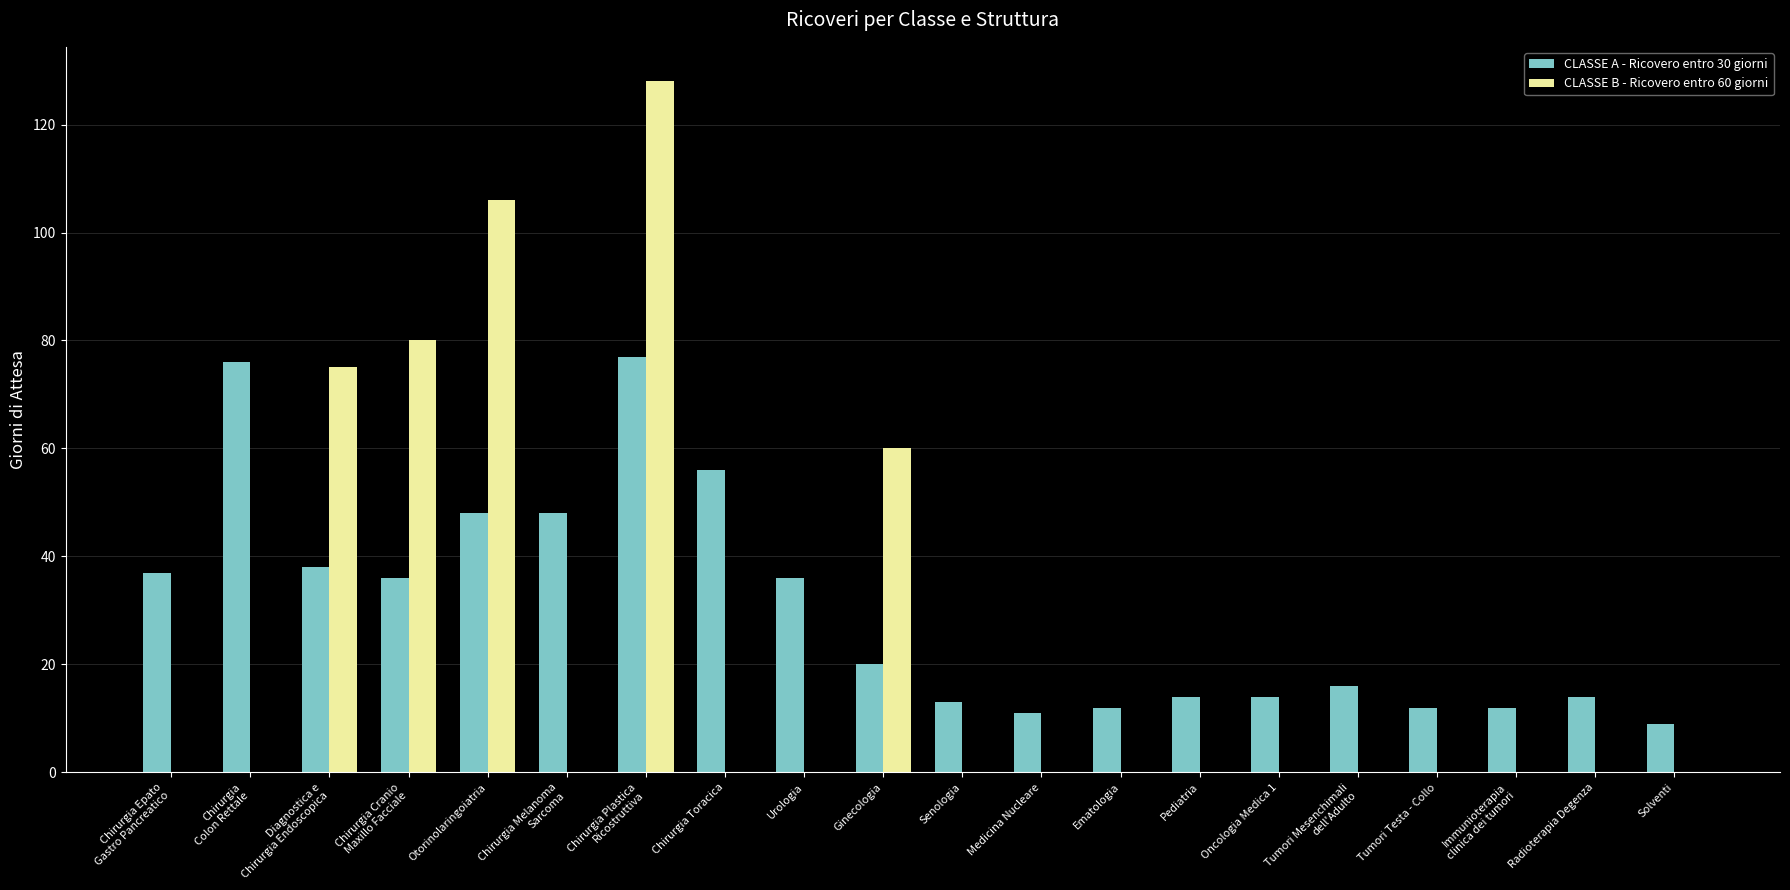

Which series has the largest total across all categories?

CLASSE A - Ricovero entro 30 giorni